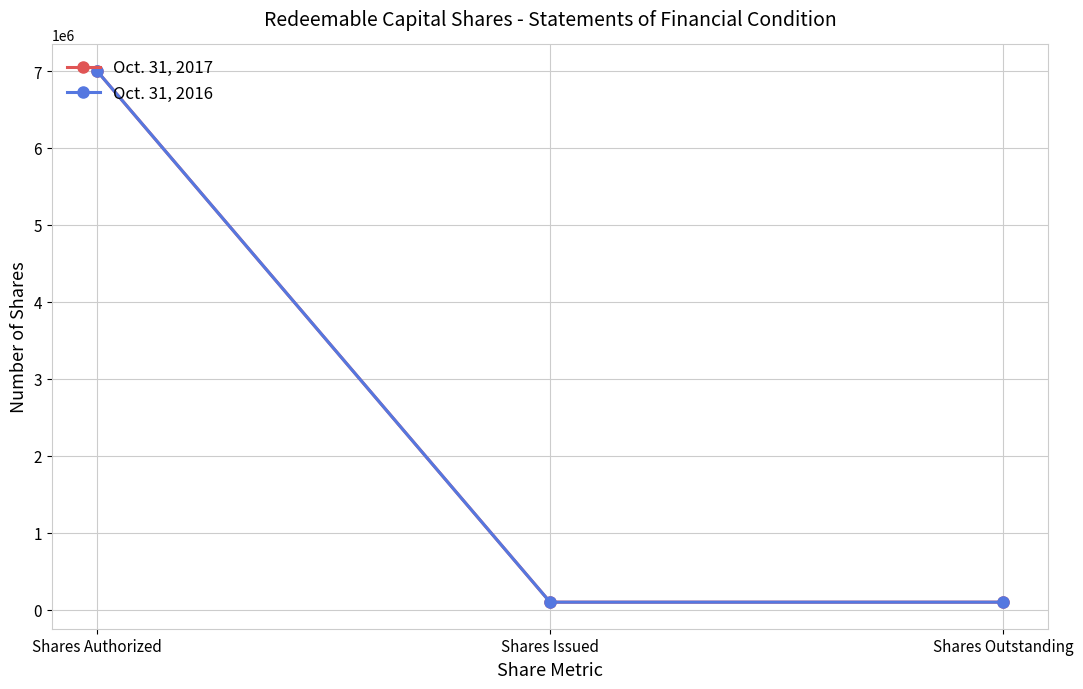

Does the chart have visible grid lines?

Yes